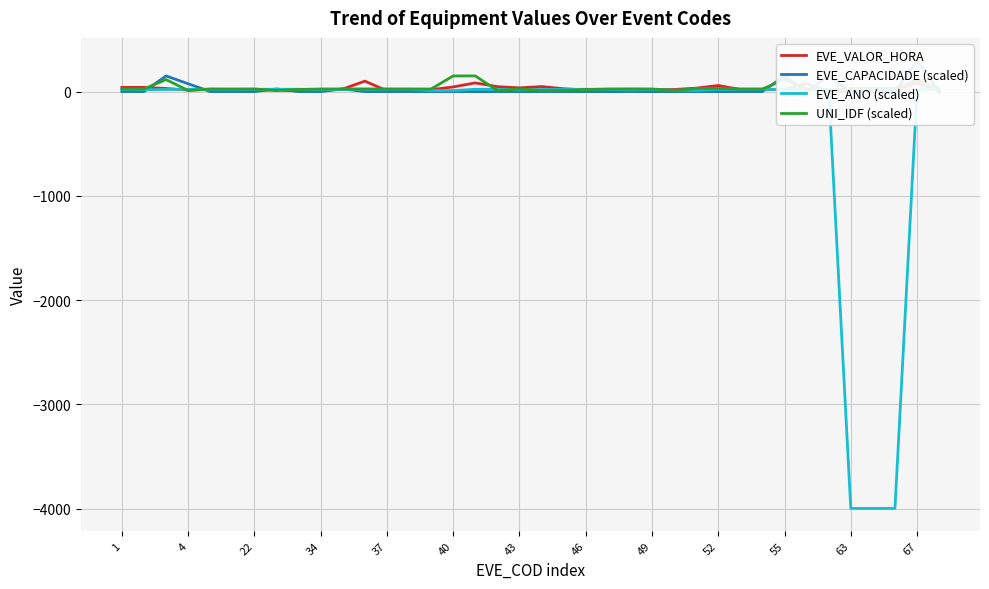

Between which two adjacent categories do UNI_IDF (scaled) and EVE_VALOR_HORA first intersect?

4 and 22